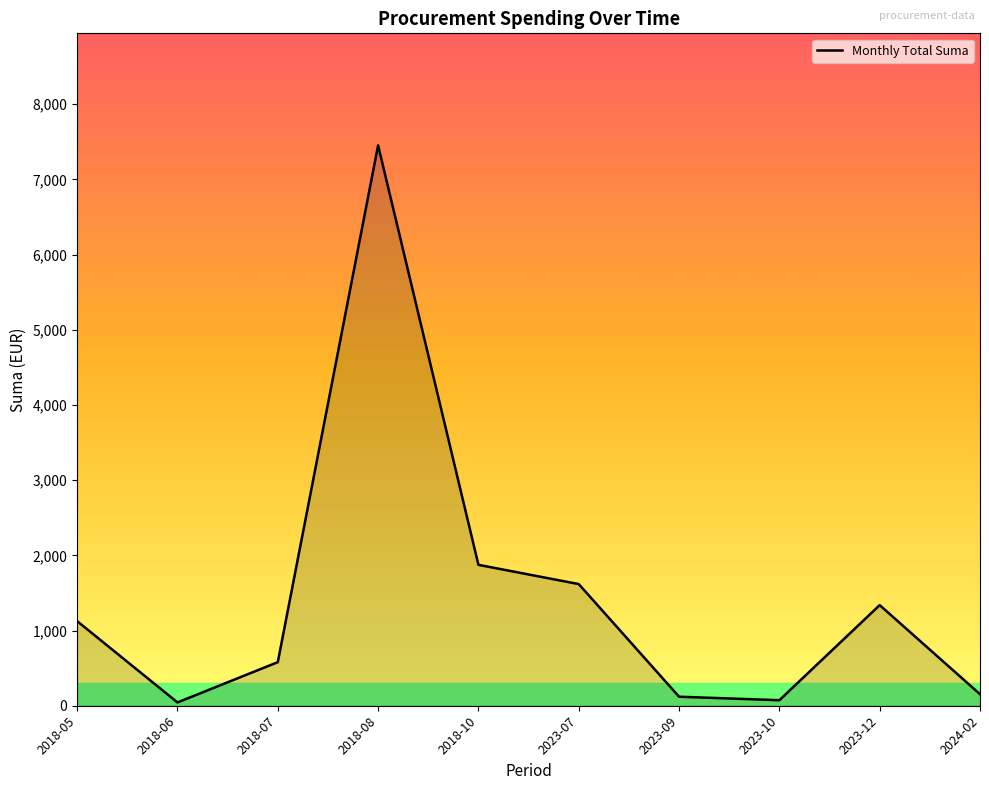

Which has a higher value, 2018-07 or 2018-08?

2018-08